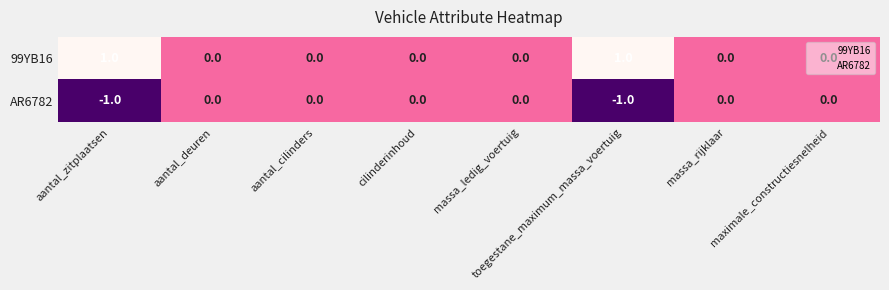

How many AR6782 values are between 0 and 1?

6